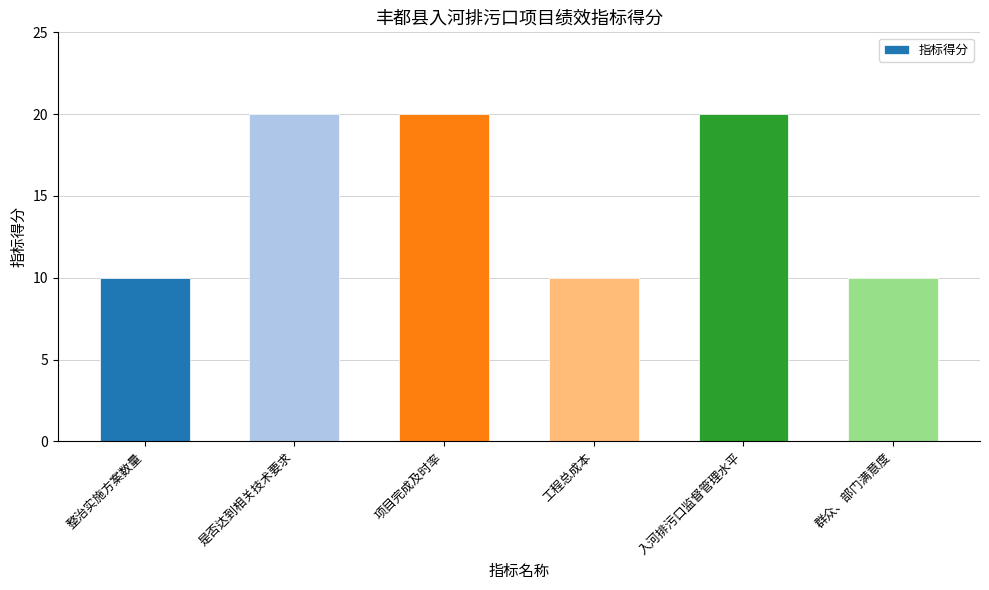

What is the ratio of the value at 是否达到相关技术要求 to the value at 群众、部门满意度?

2.0